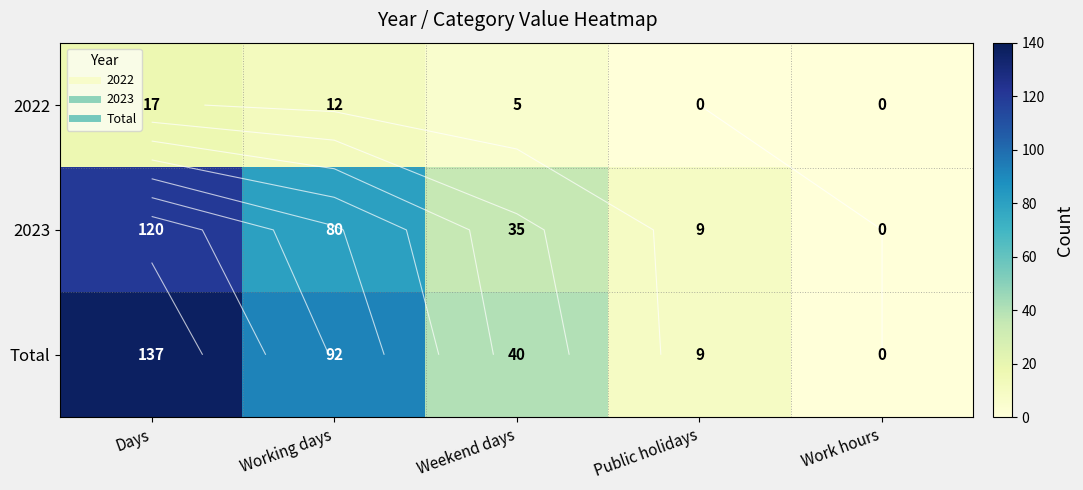

At which label does Total first exceed 40?

Days